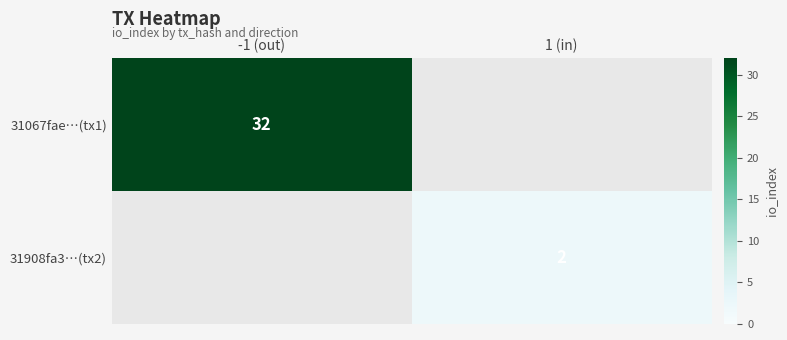

Between 1 (in) and -1 (out), which is larger?

-1 (out)